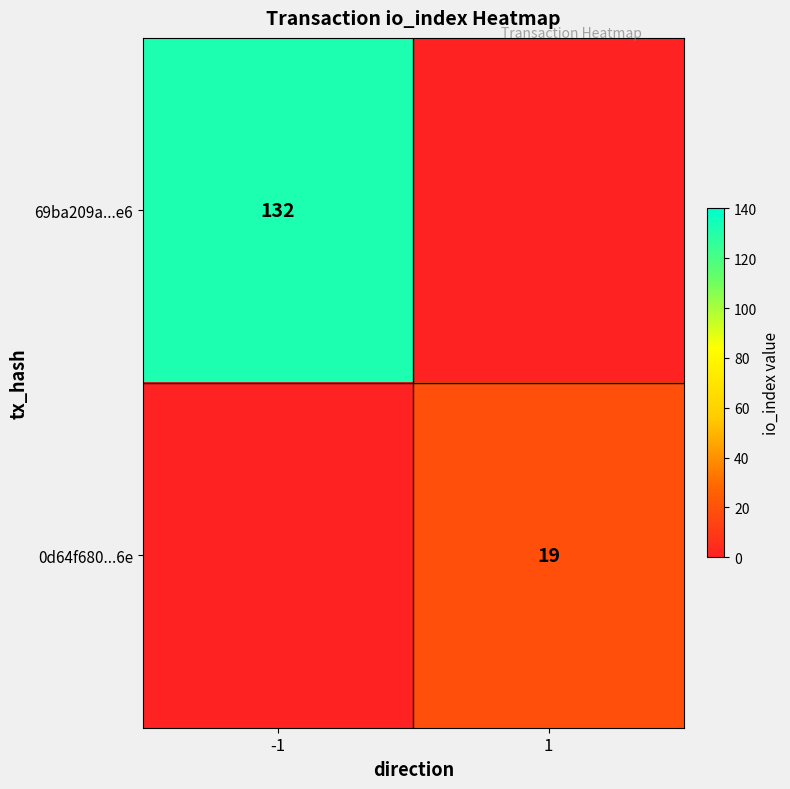

What is the total value across all series at 1?

19